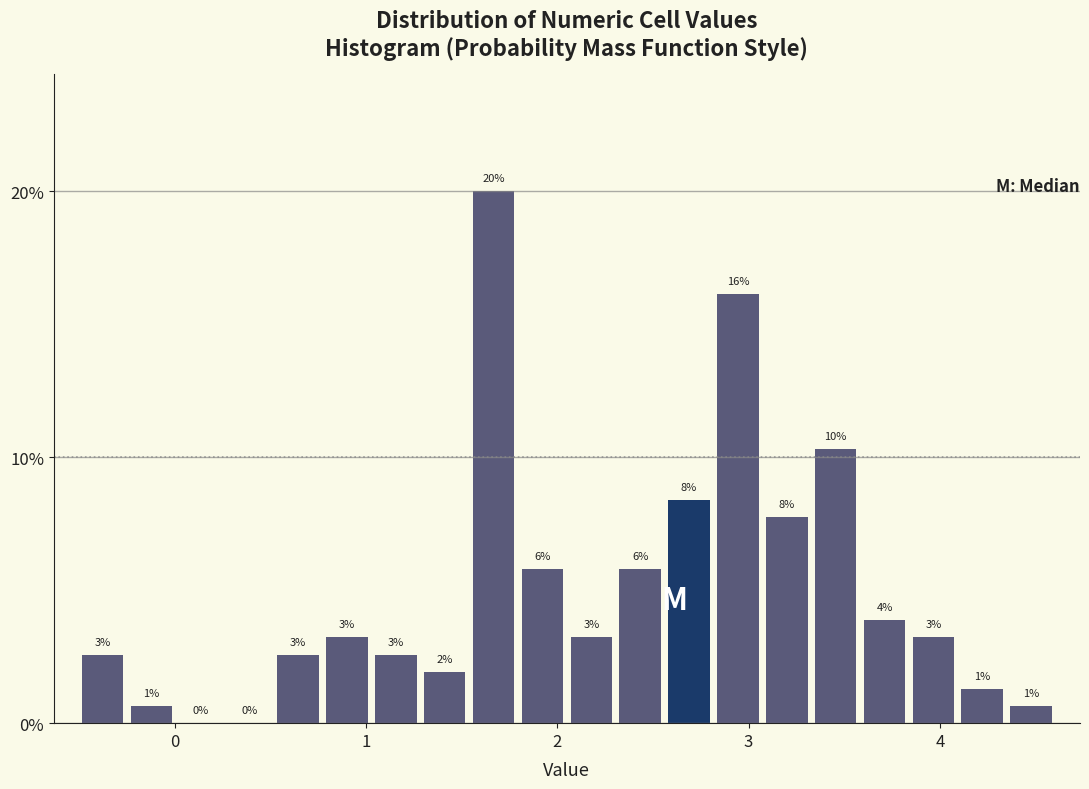

Read against the x-axis, roughly where is the centre of the tallest bar?

1.7